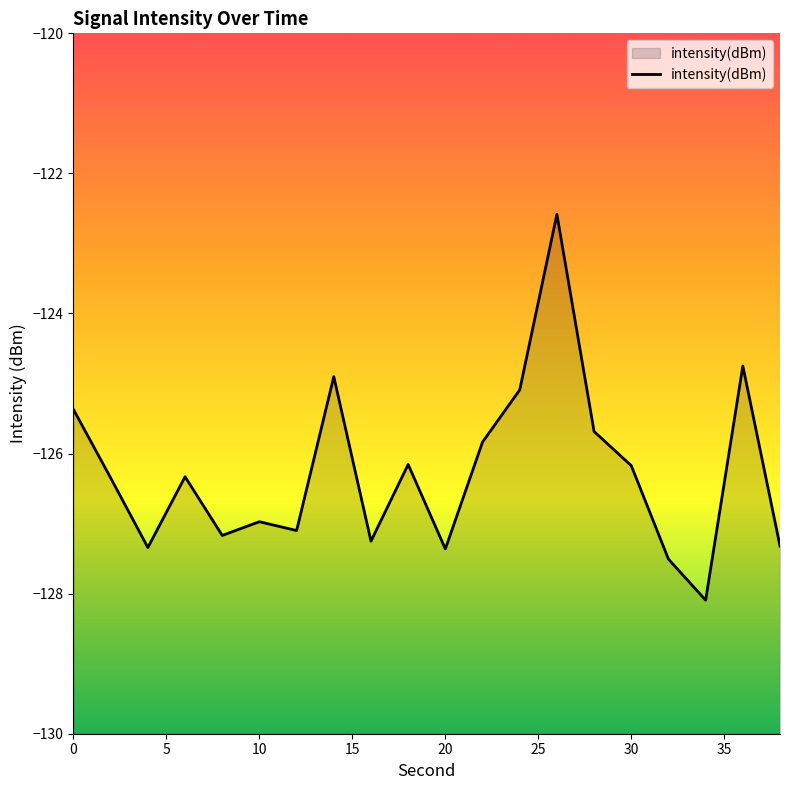

How many data points are above -126?

7